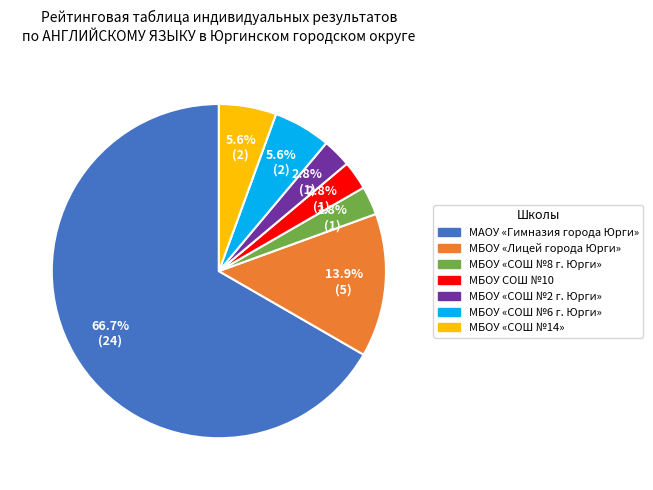

Between МБОУ «СОШ №14» and МБОУ «СОШ №2 г. Юрги», which is larger?

МБОУ «СОШ №14»